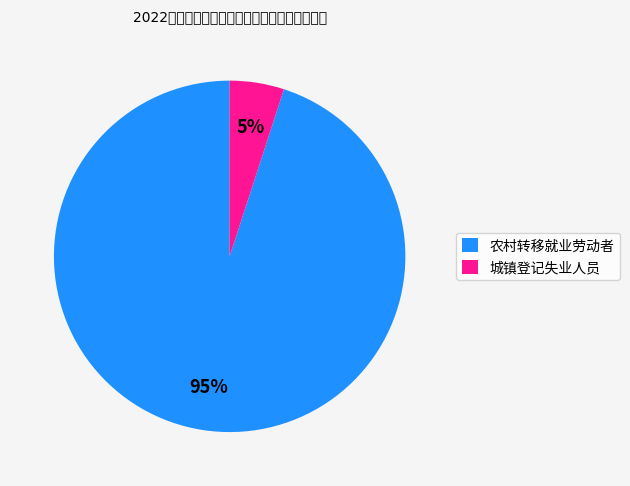

Rank the categories by value from lowest to highest.

城镇登记失业人员, 农村转移就业劳动者